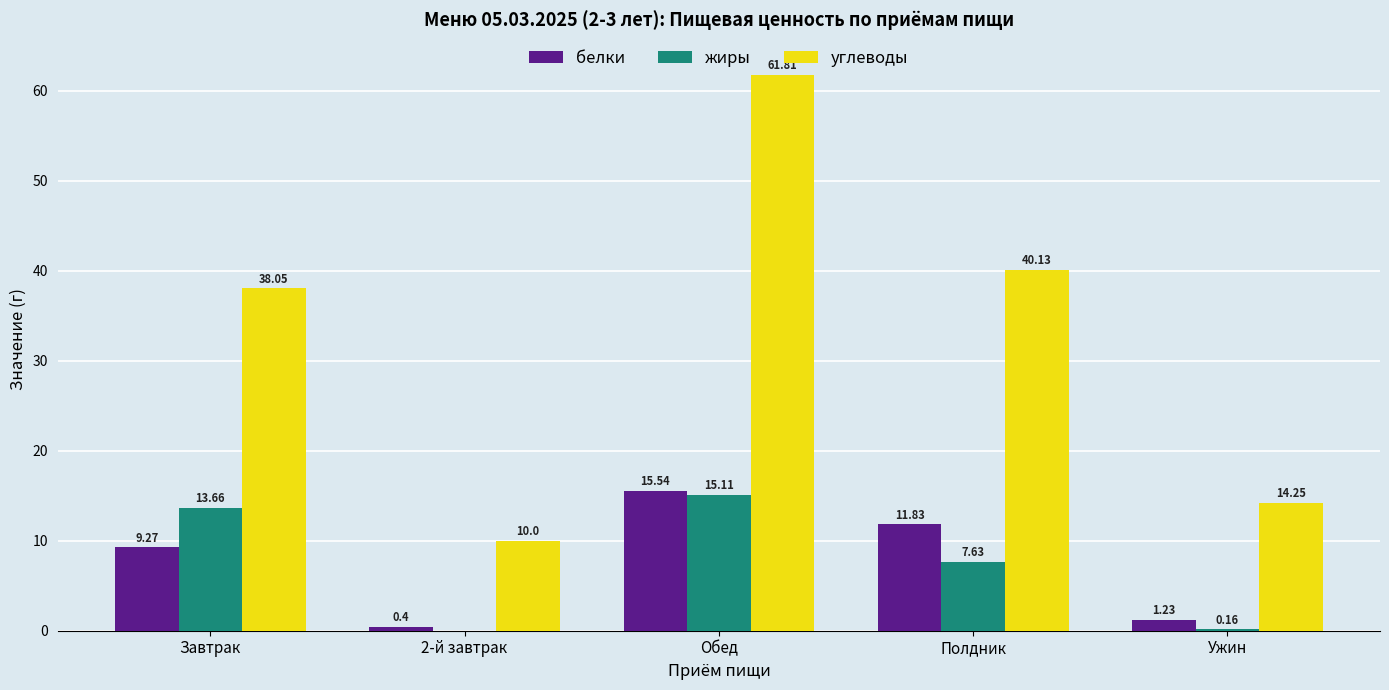

How many groups of bars are there?

5